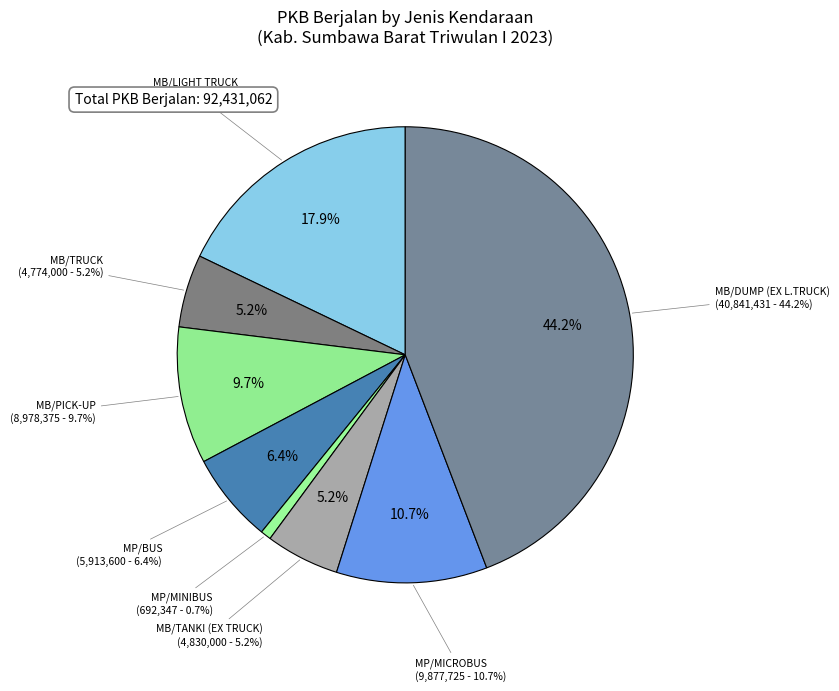

To the nearest percent, what is the difference between the largest and smallest slice percentages?

43%